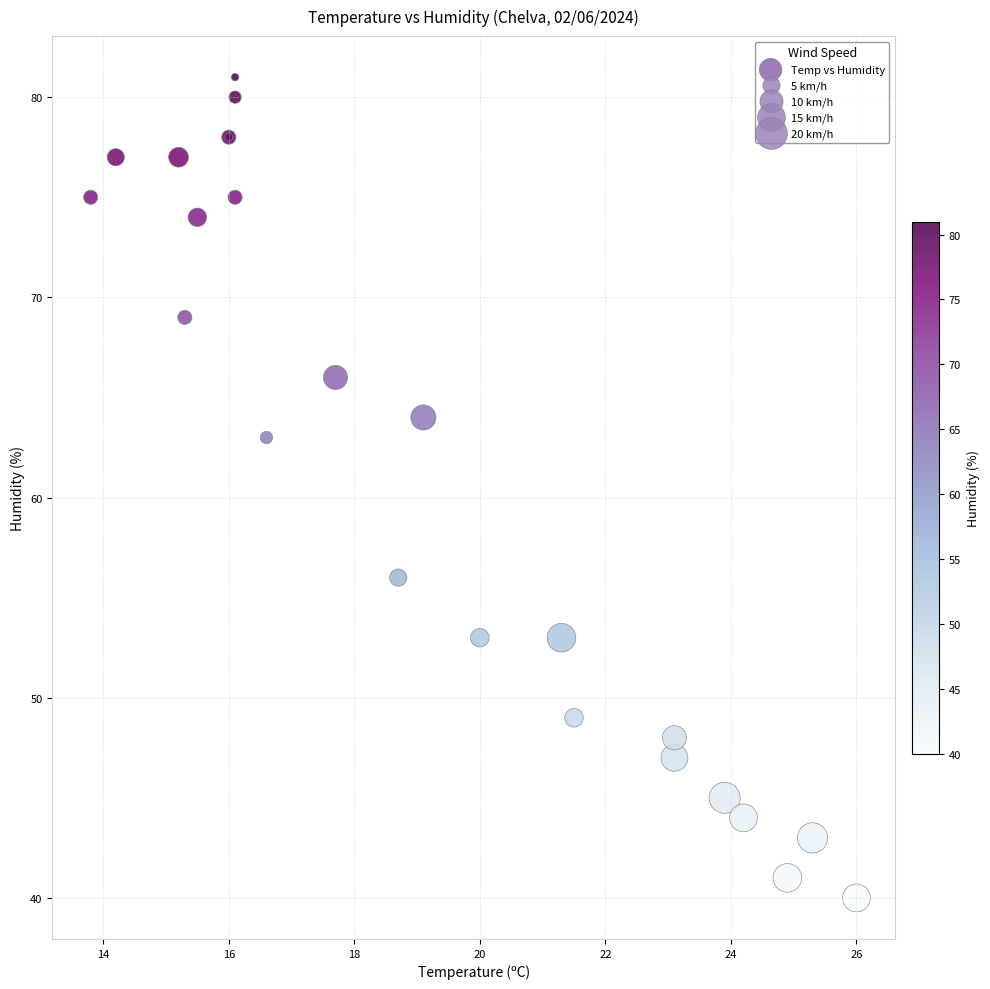

What Y value in the scatter plot is closest to 60?

63